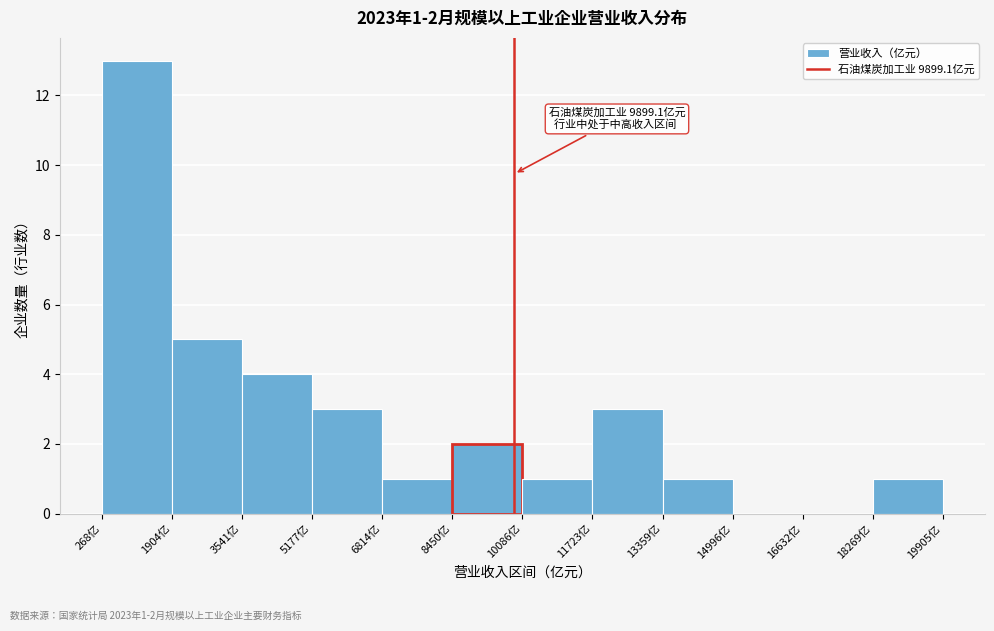

Which range on the x-axis has the tallest bar?

200 to 2000